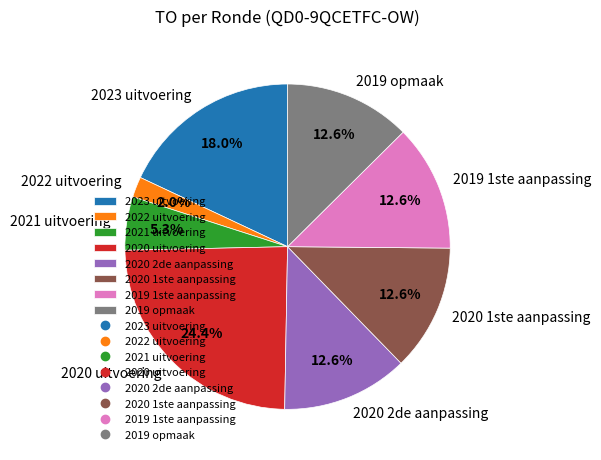

To the nearest percent, what is the difference between the 2021 uitvoering and 2020 uitvoering slice percentages?

19%